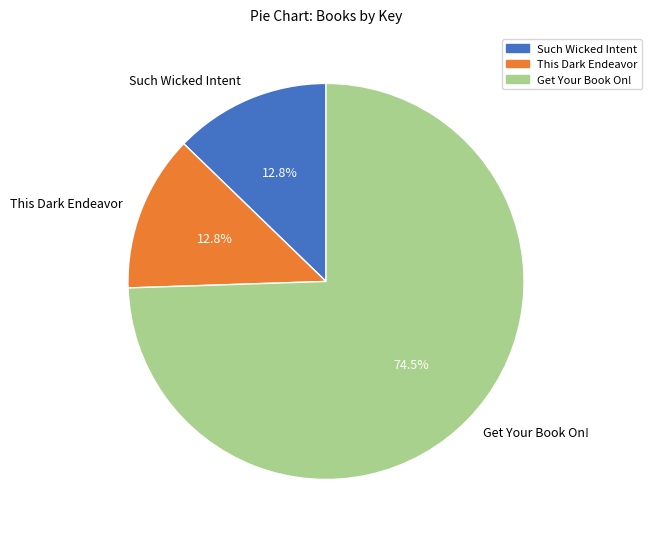

What is the ratio of the value at Get Your Book On! to the value at This Dark Endeavor?

5.8